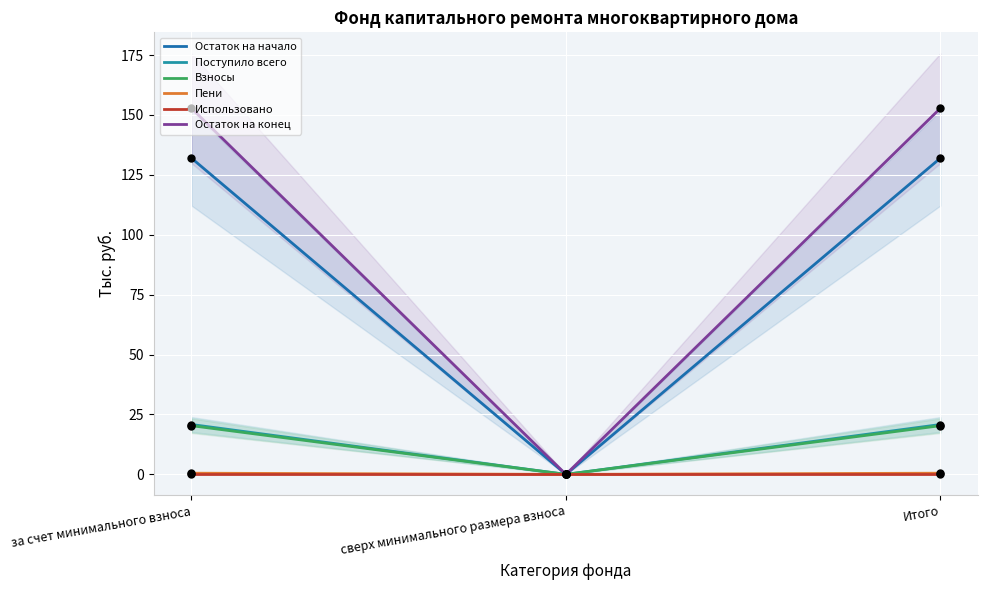

Which series has the widest spread of Y values?

Остаток на конец